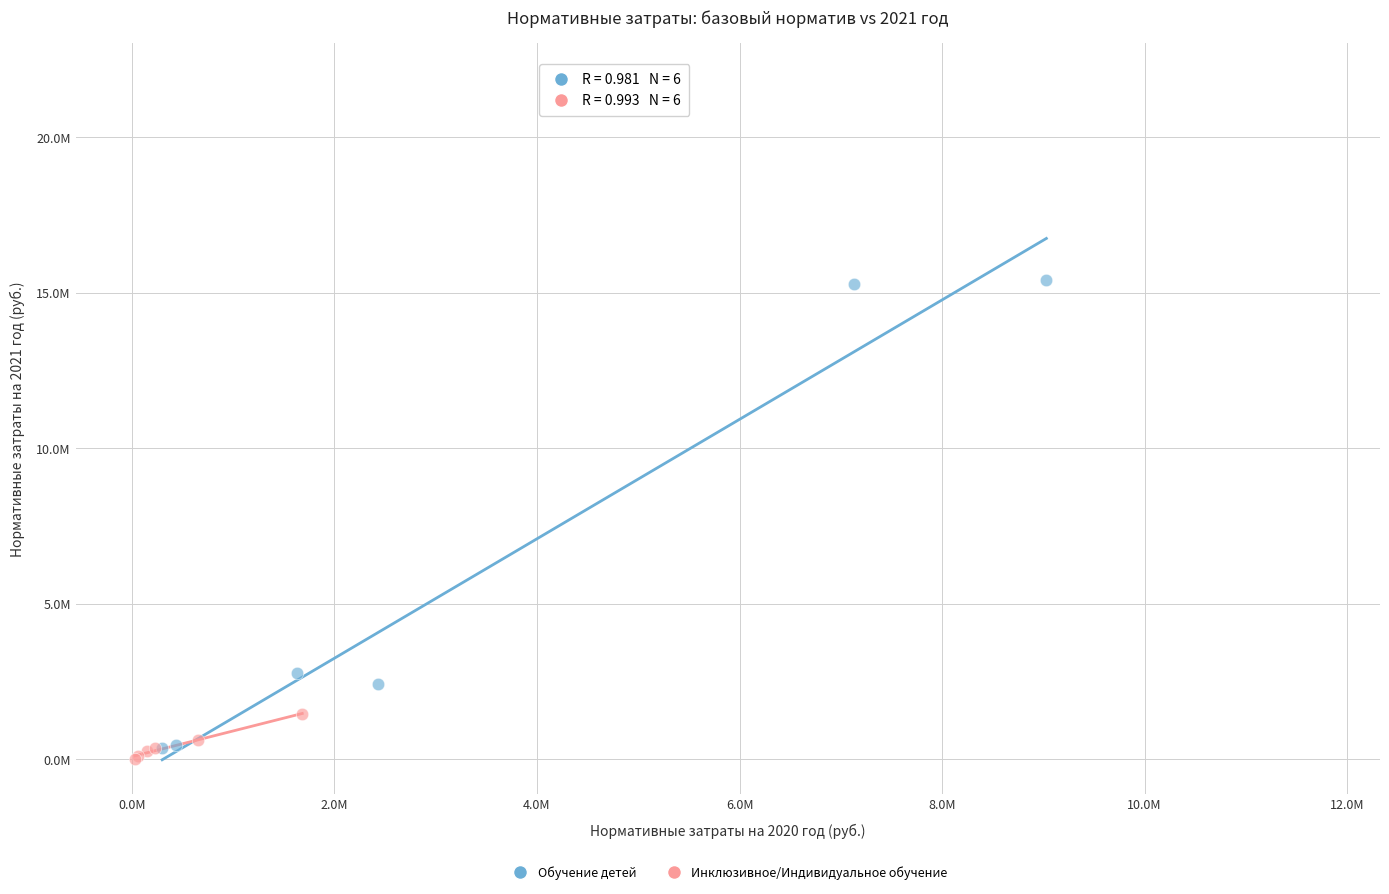

Which series reaches the minimum Y coordinate?

Инклюзивное/Индивидуальное обучение